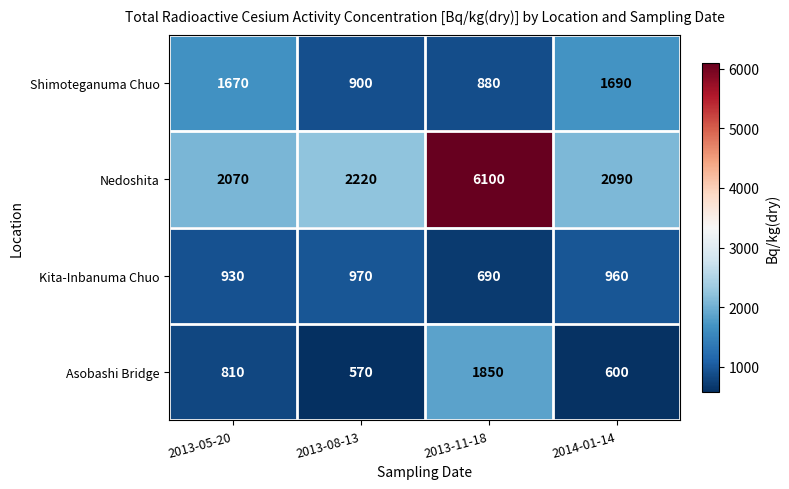

What is the approximate value of Kita-Inbanuma Chuo at 2013-08-13, to the nearest 10?

970